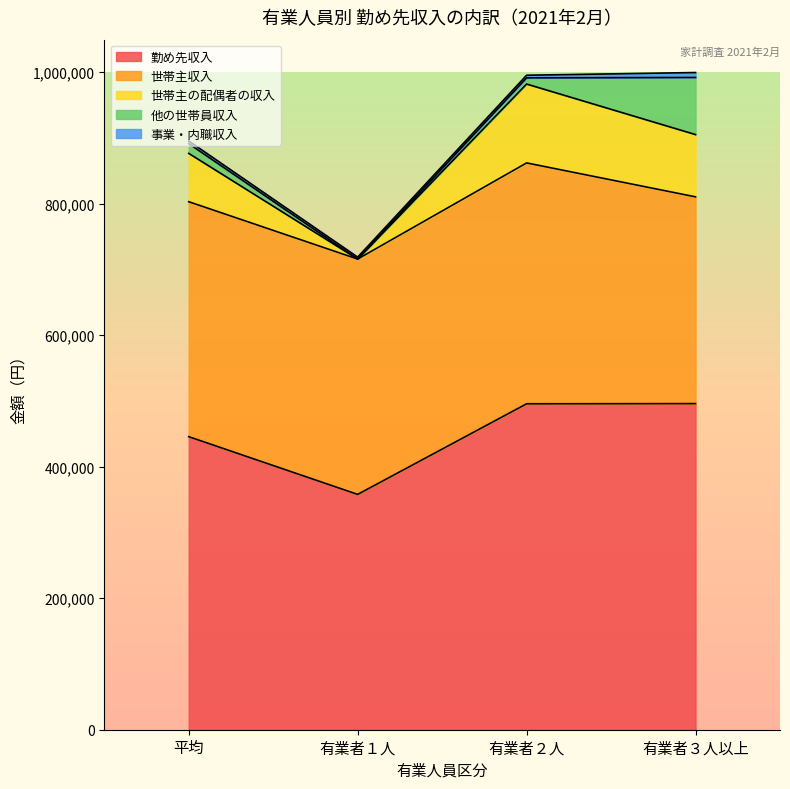

What is the difference between the 世帯主収入 values at 平均 and 有業者１人?

579